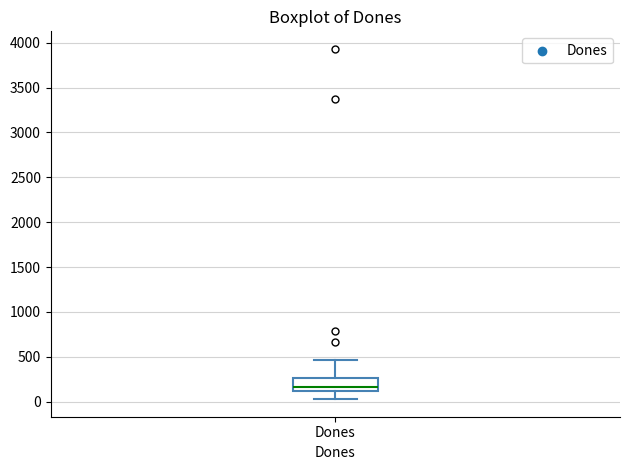

Where is the lower edge of the box for Dones on the y-axis? The values are not printed on the chart, so give them approximately, as read against the axis.

100